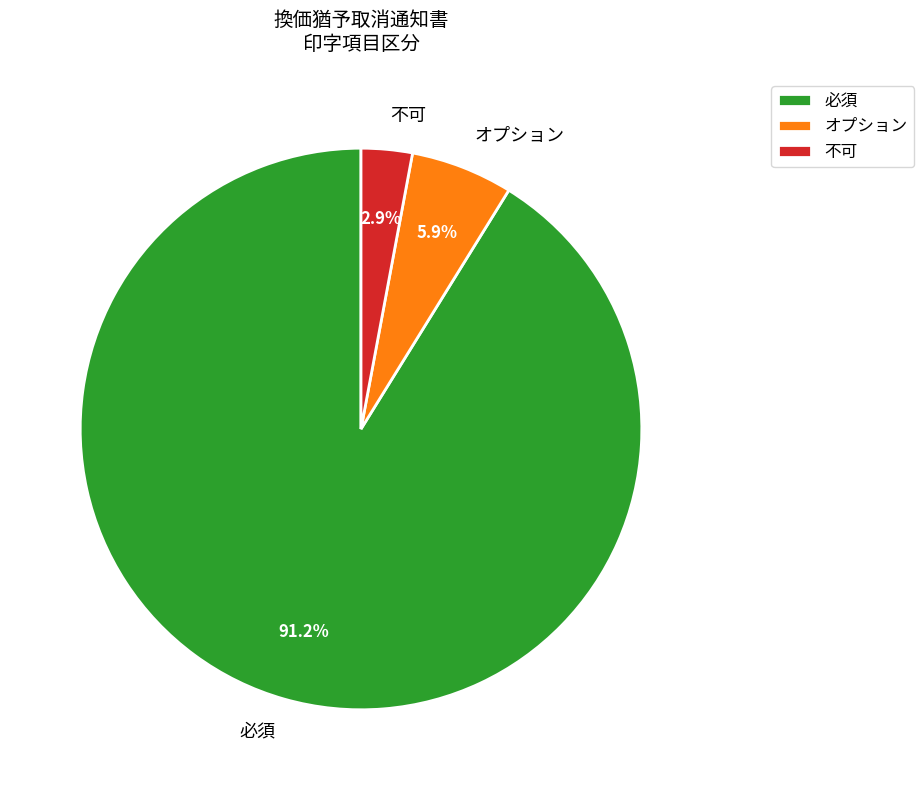

True or false: 必須 accounts for 69% of the total.

False